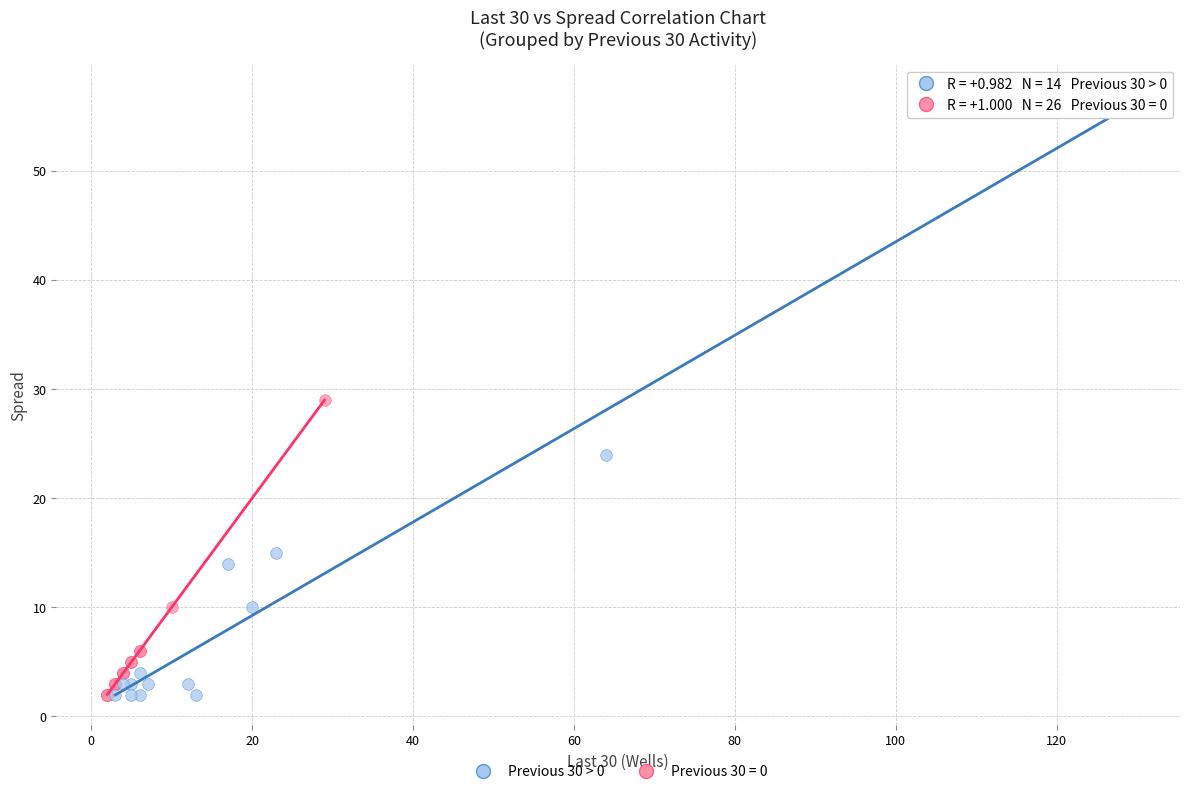

Which series has the widest spread of Y values?

Previous 30 > 0